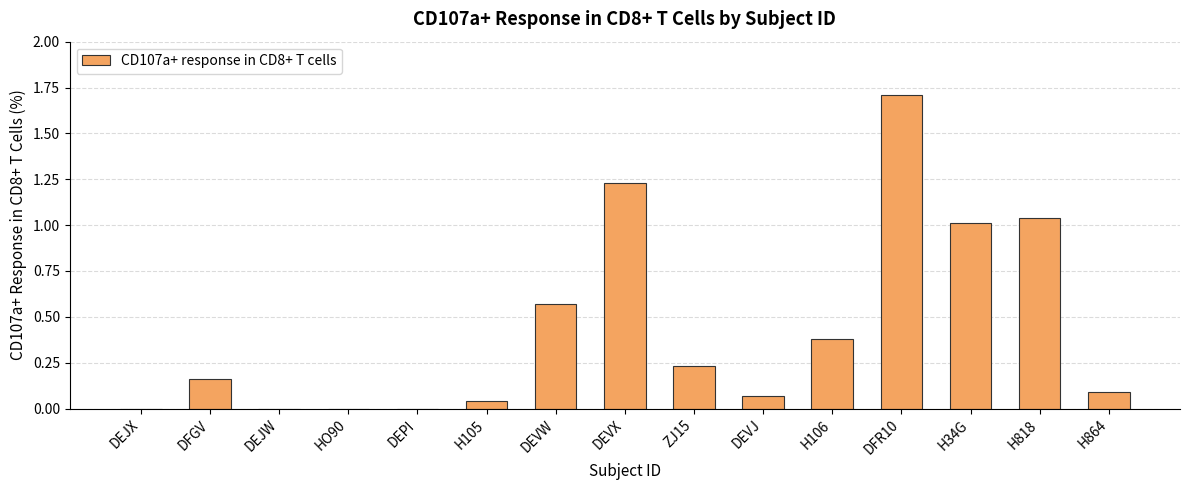

What is the change in value from HO90 to DEVJ?

+0.1